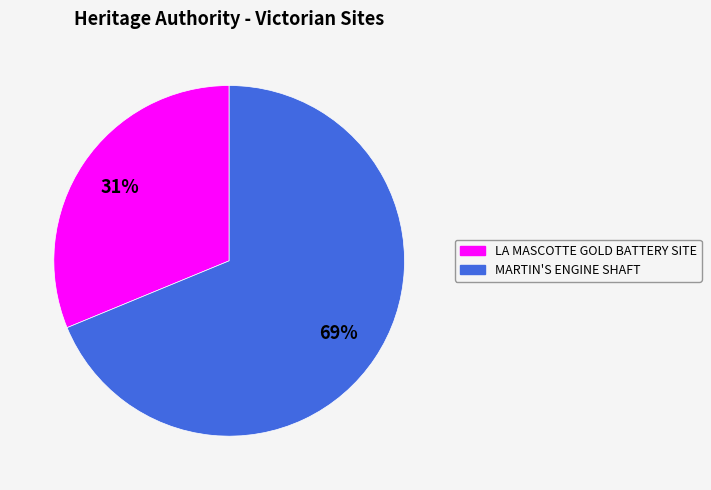

Approximately how many times larger is the value at MARTIN'S ENGINE SHAFT compared to LA MASCOTTE GOLD BATTERY SITE?

2.2